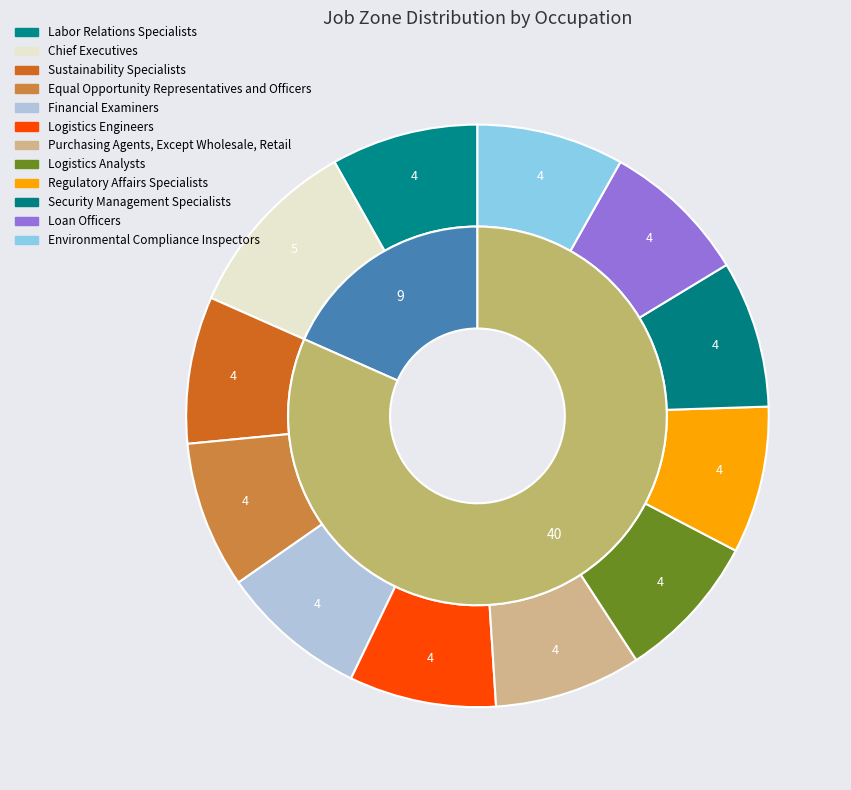

What is the smallest slice in the pie chart?

Labor Relations Specialists